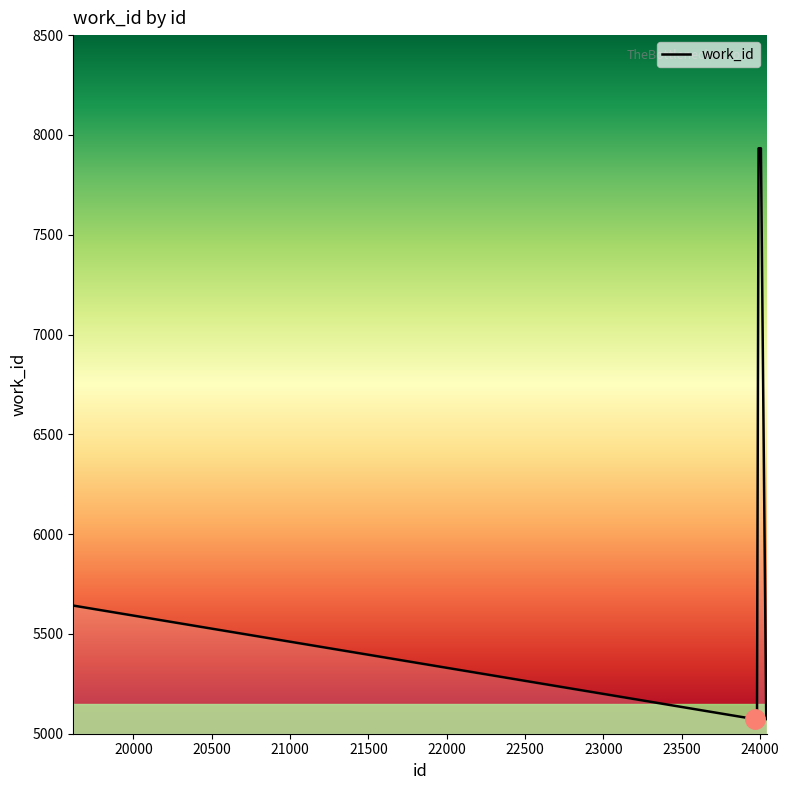

What is the sum of all values?

65599